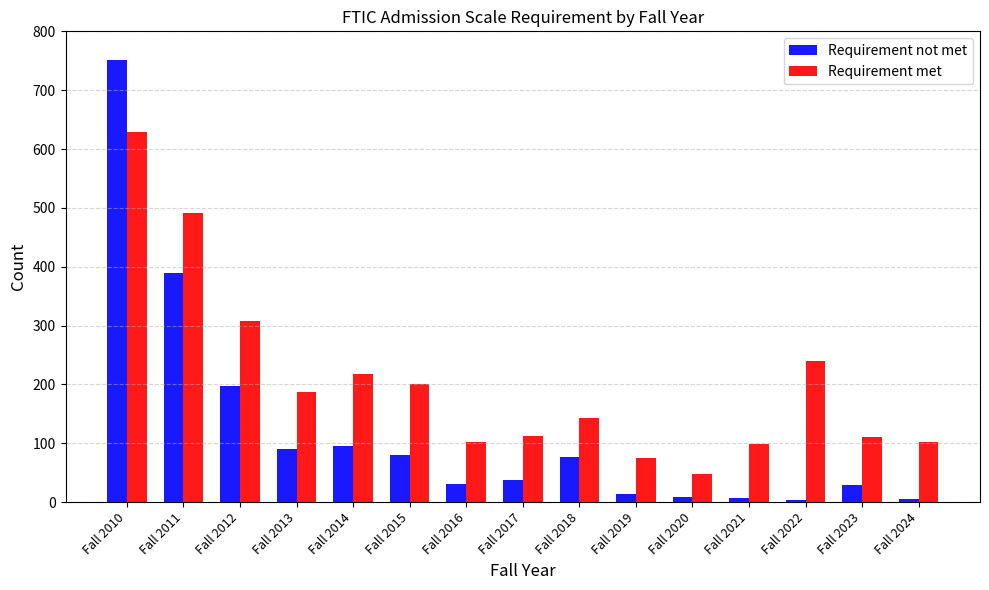

At Fall 2019, list the series in order from smallest to largest.

Requirement not met, Requirement met